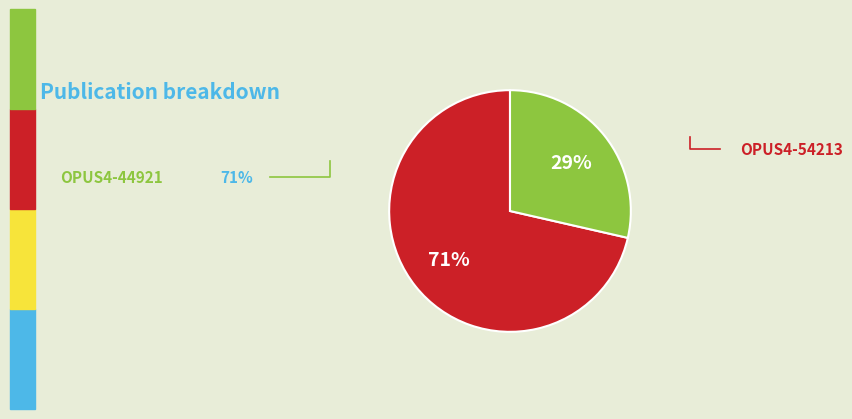

To the nearest percent, what is the average slice percentage?

50%